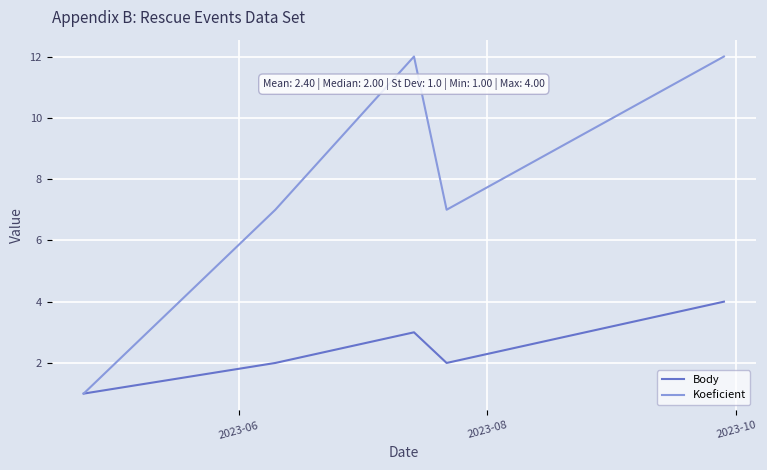

How many interior local valleys does the Koeficient series have?

1